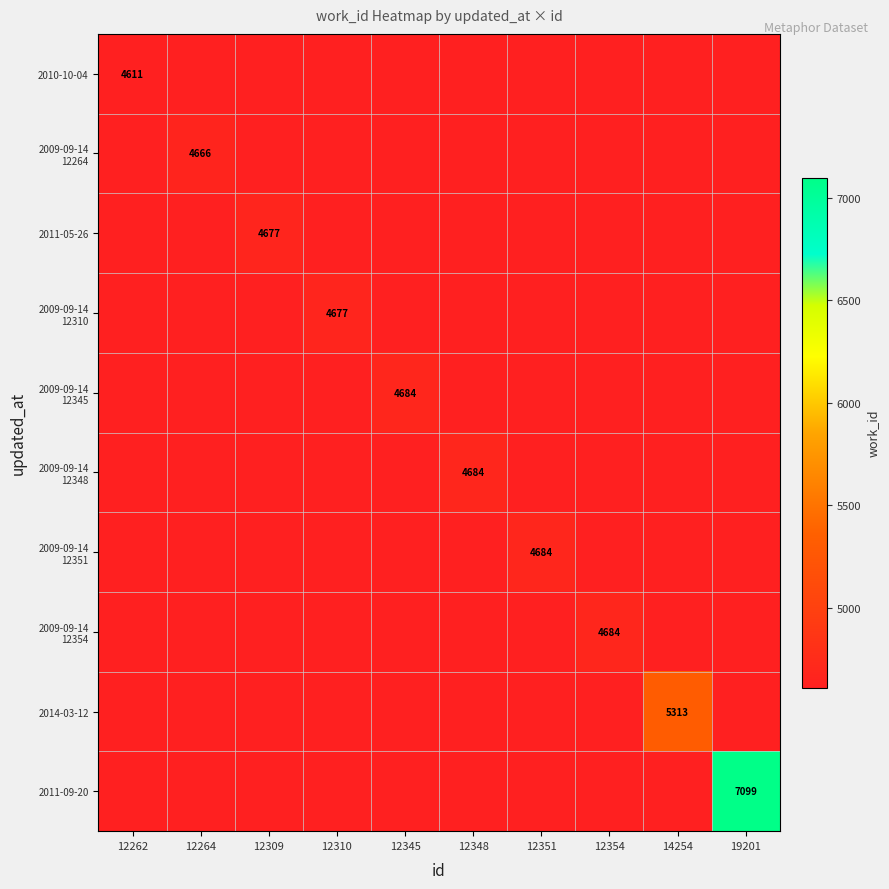

Which category has the highest value across all series?

19201